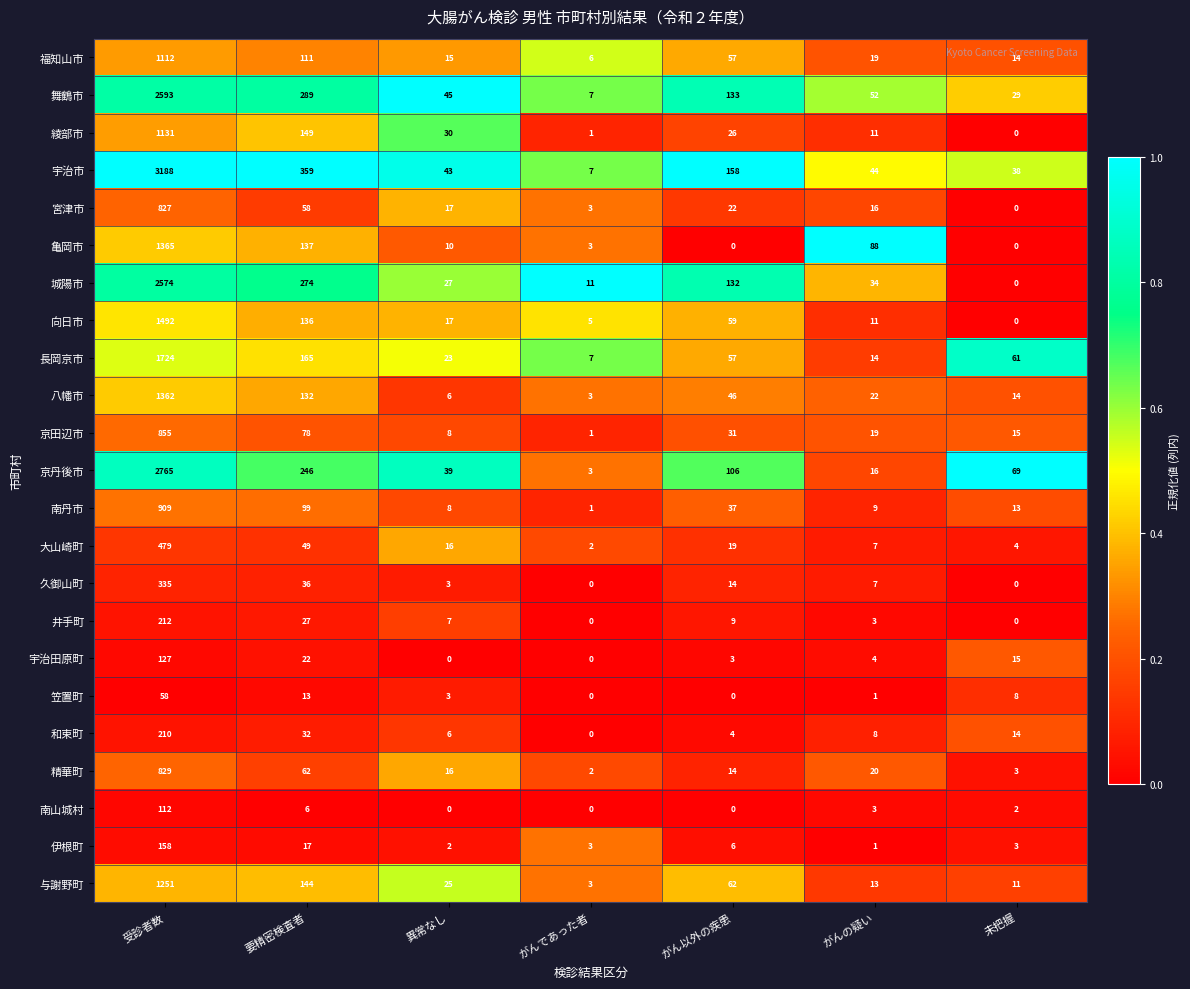

The 与謝野町 series shows 18 at 未把握. True or false?

False